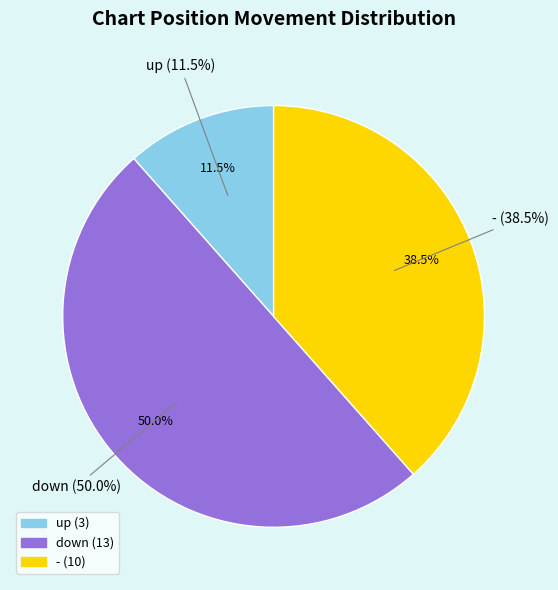

To the nearest percent, what is the combined percentage of - and down?

88%